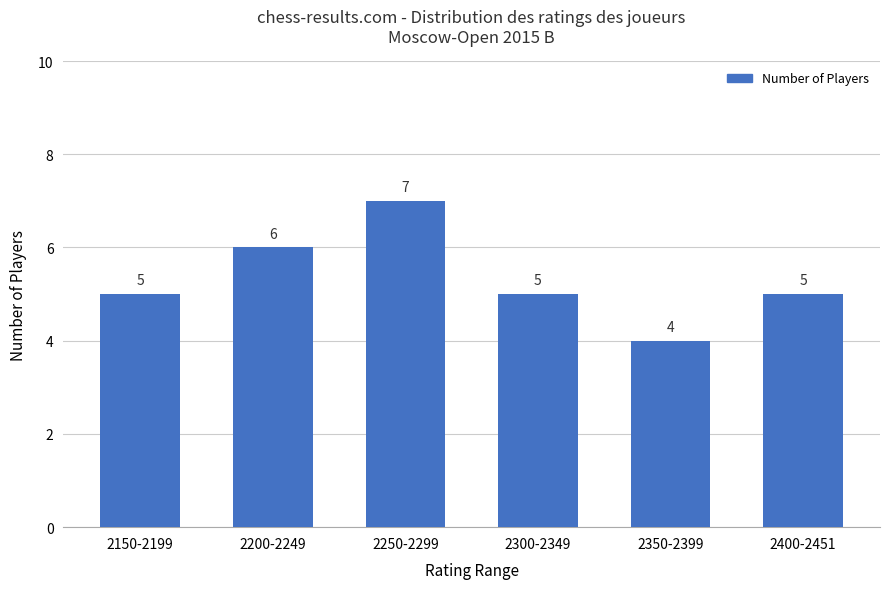

Reading left to right, list all the values displayed in this chart.

2150-2199=5	2200-2249=6	2250-2299=7	2300-2349=5	2350-2399=4	2400-2451=5